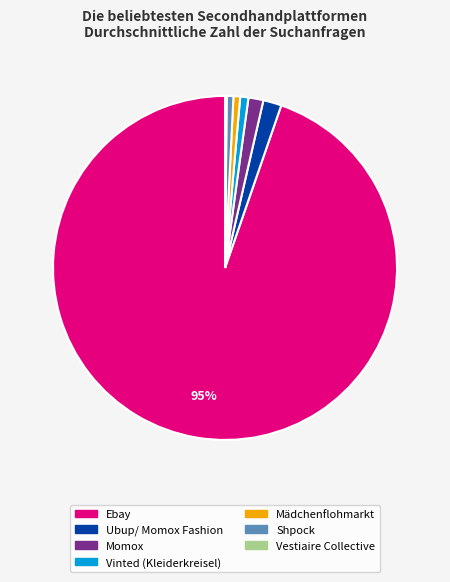

What percentage is the Momox slice, to the nearest percent?

1%